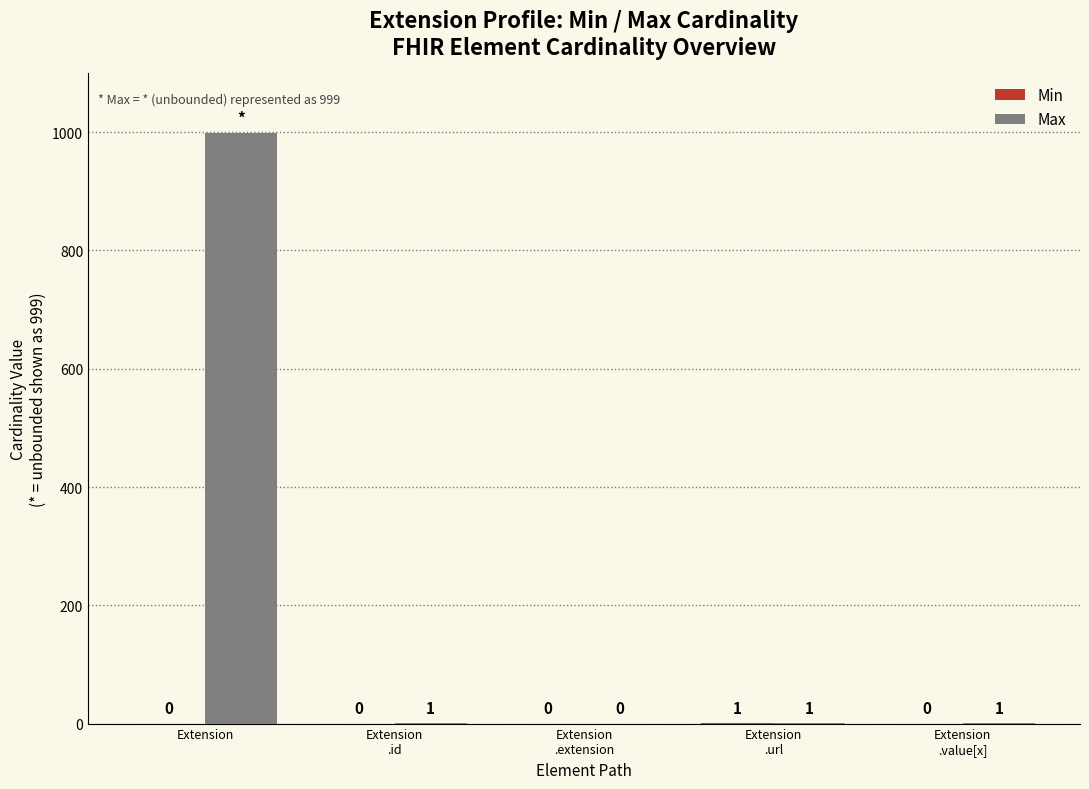

What is the highest value of the Max series?

999